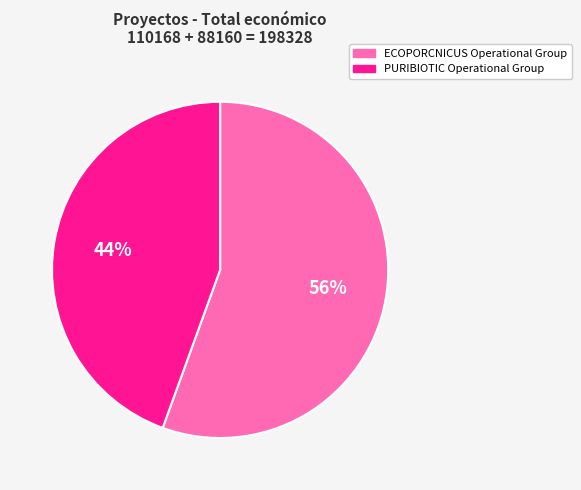

Is there any slice that represents more than half of the pie?

Yes